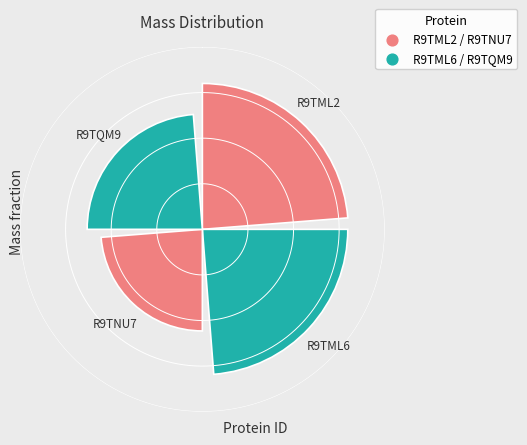

Does the chart contain any negative values?

No